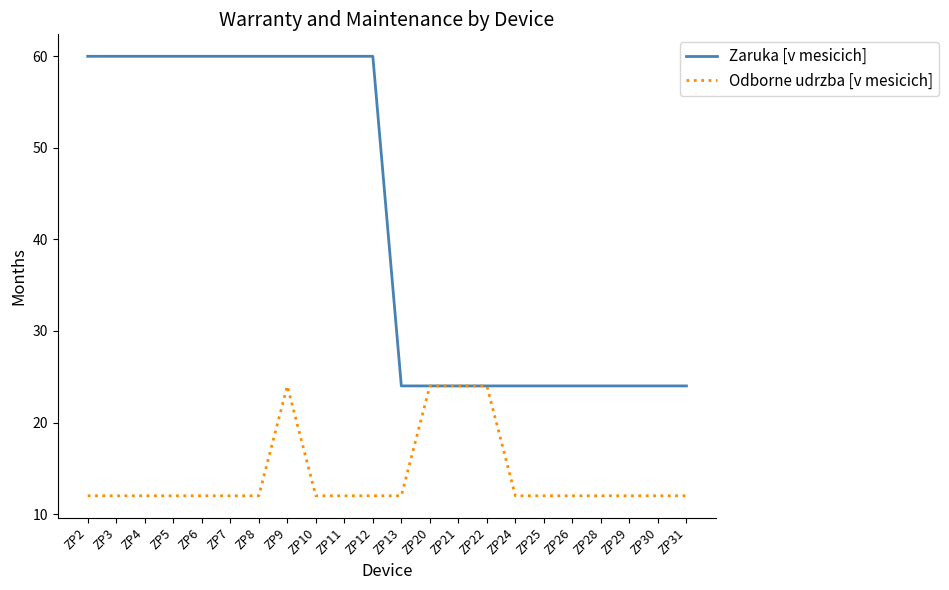

What are all the series names shown in the legend?

Zaruka [v mesicich], Odborne udrzba [v mesicich]